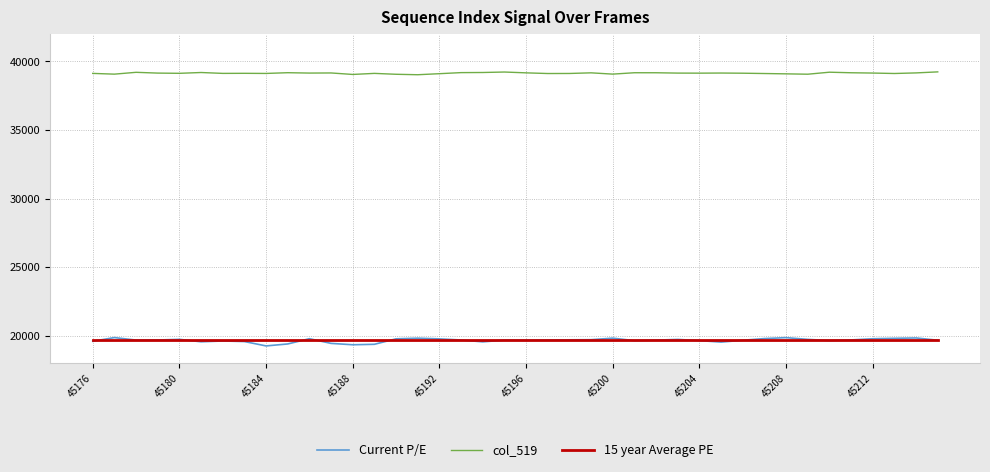

Which series has the largest total across all categories?

col_519